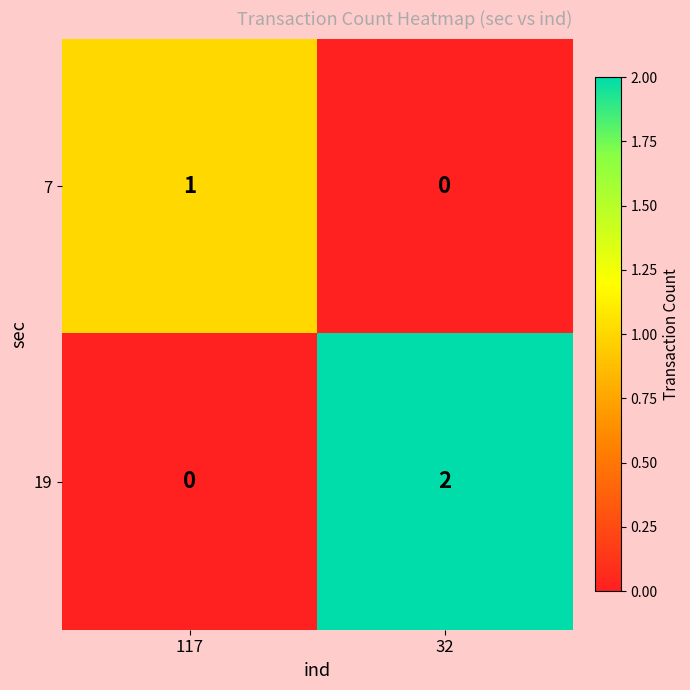

Which category has the lowest value in the 7 series?

32